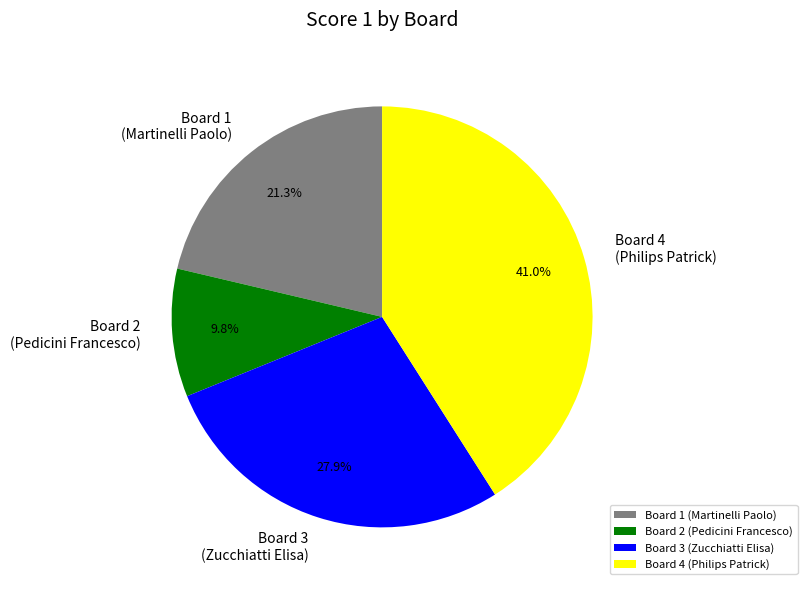

How many slices are in this pie chart?

4